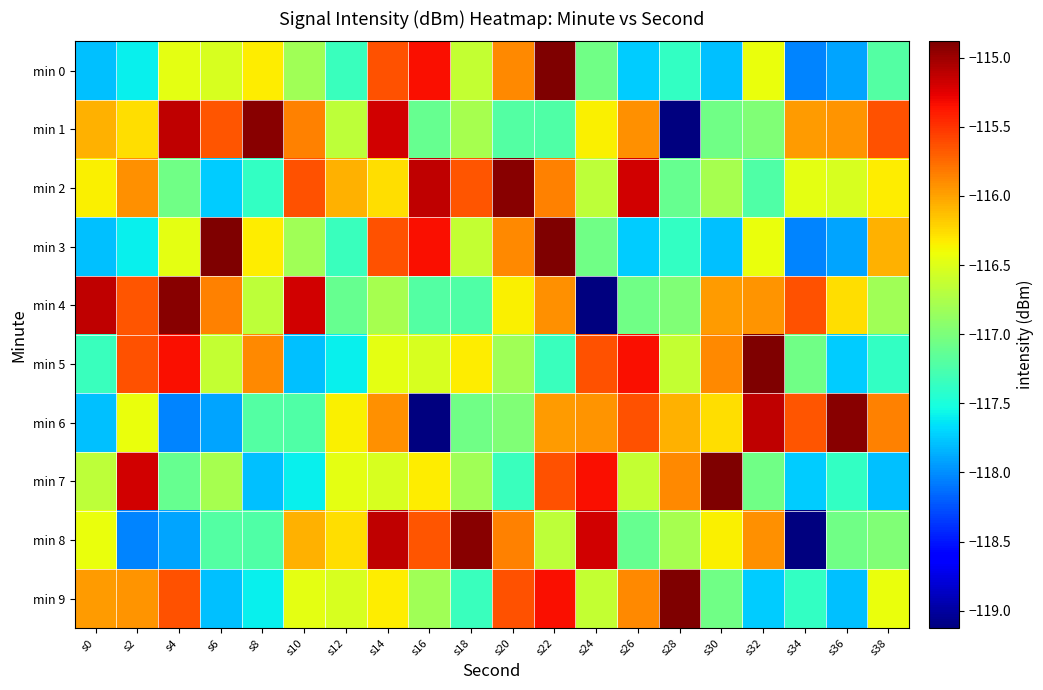

Rank the series by their maximum value, from lowest to highest.

min 1, min 2, min 4, min 6, min 8, min 0, min 3, min 5, min 7, min 9